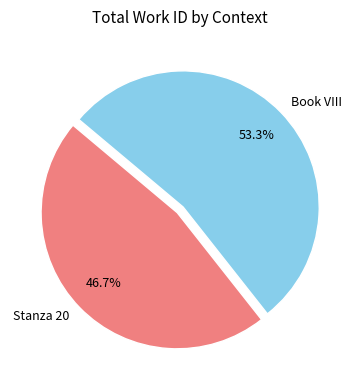

How many slices are in this pie chart?

2